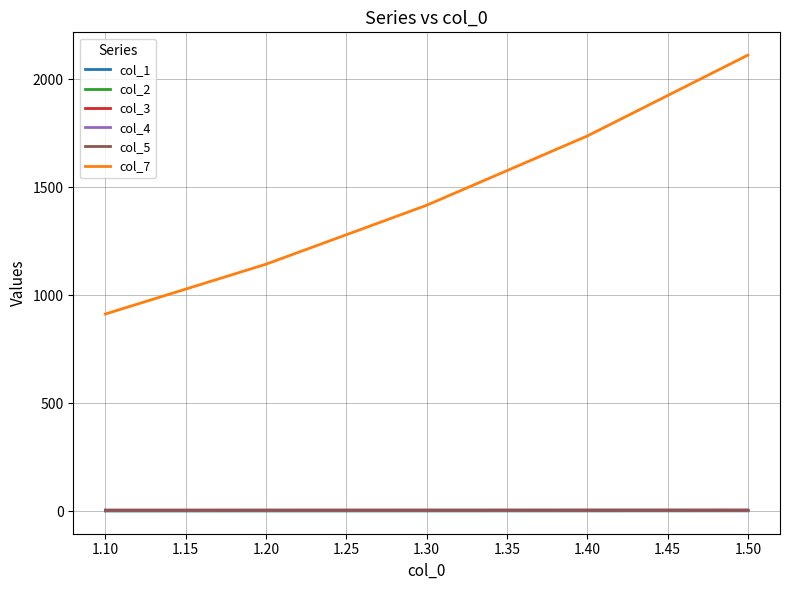

True or false: col_1 and col_7 cross at least once.

False